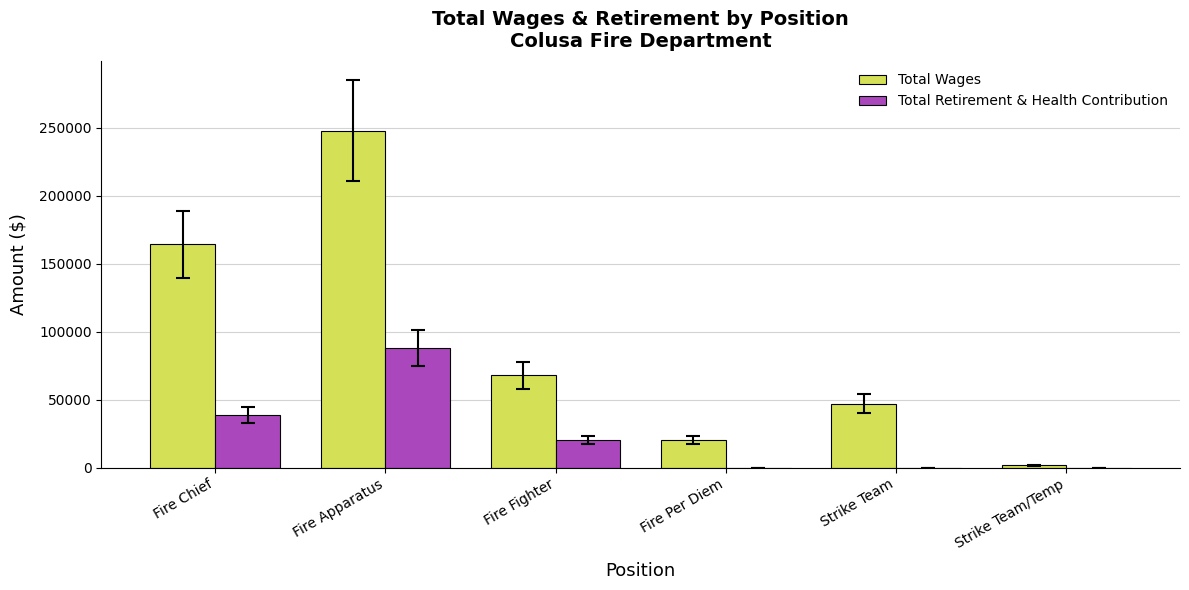

The value of Total Wages at Strike Team is 67791. True or false?

False